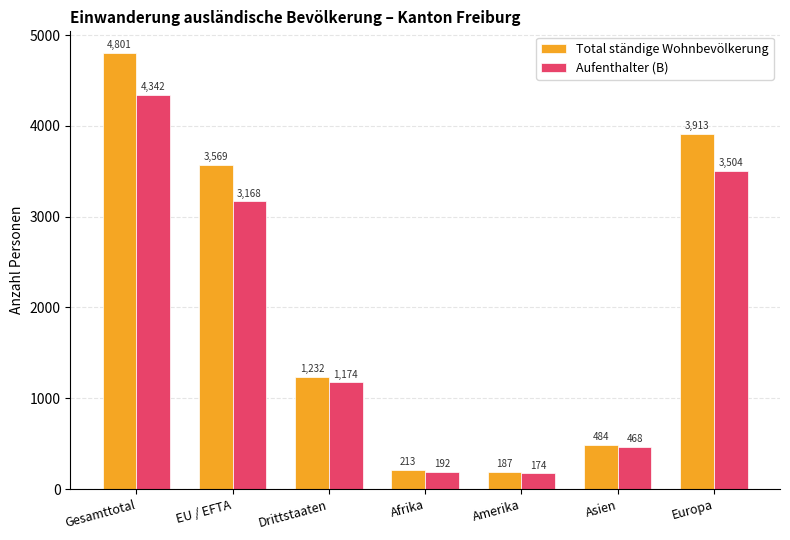

List the series in order of their overall mean, lowest first.

Aufenthalter (B), Total ständige Wohnbevölkerung